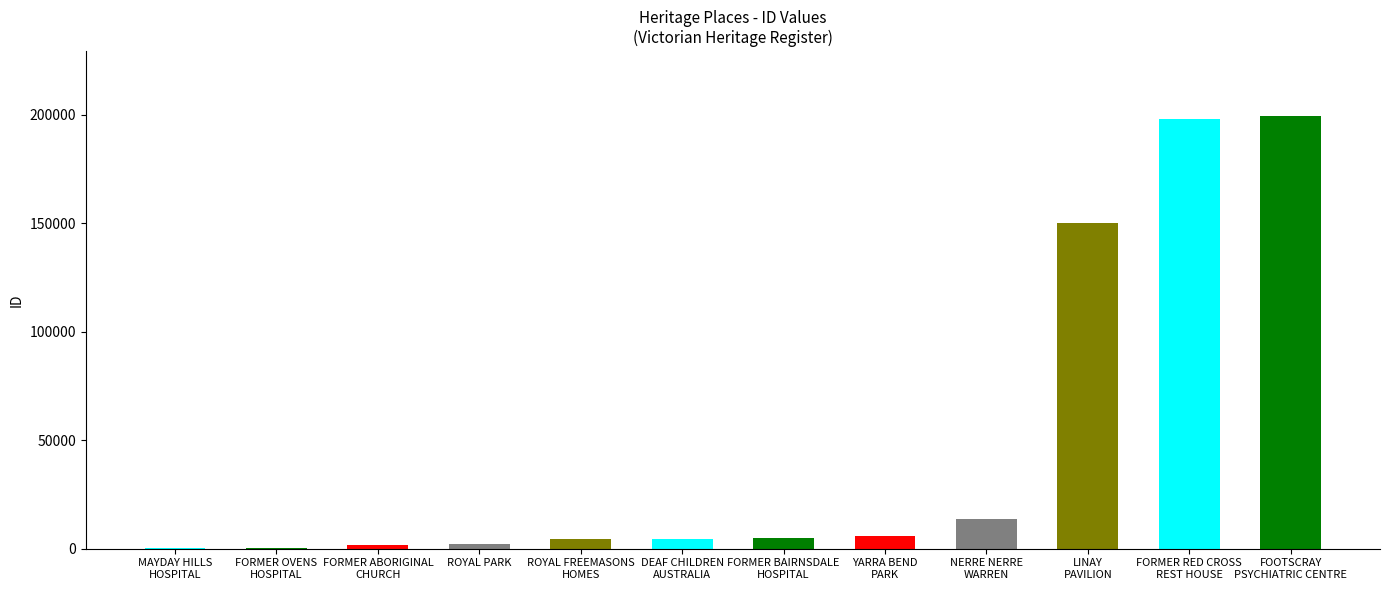

What is the sum of all values?

584209